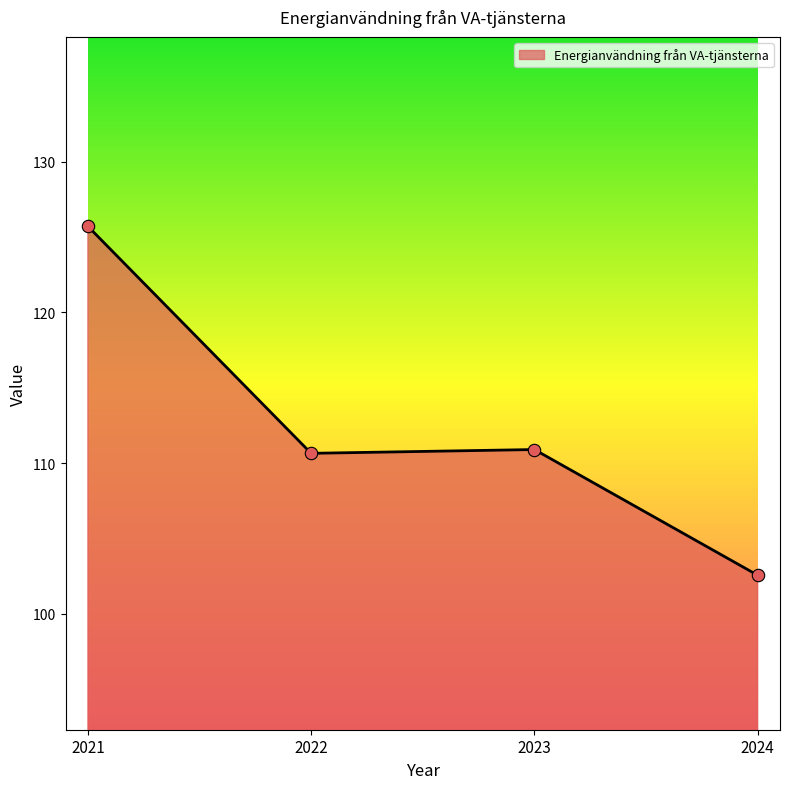

Between 2023 and 2024, which is larger?

2023